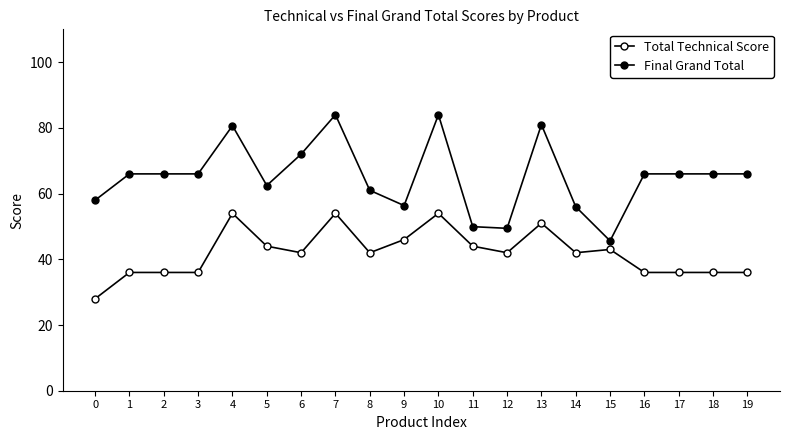

Reading left to right, extract all data points from this chart.

Total Technical Score: 28.0	36.0	36.0	36.0	54.0	44.0	42.0	54.0	42.0	46.0	54.0	44.0	42.0	51.0	42.0	43.0	36.0	36.0	36.0	36.0
Final Grand Total: 58.0	66.0	66.0	66.0	80.7	62.5	72.0	84.0	61.0	56.4	84.0	49.9	49.4	81.0	56.0	45.6	66.0	66.0	66.0	66.0